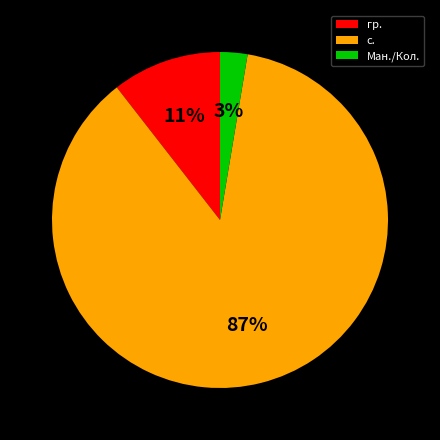

Which slice is the largest?

с.